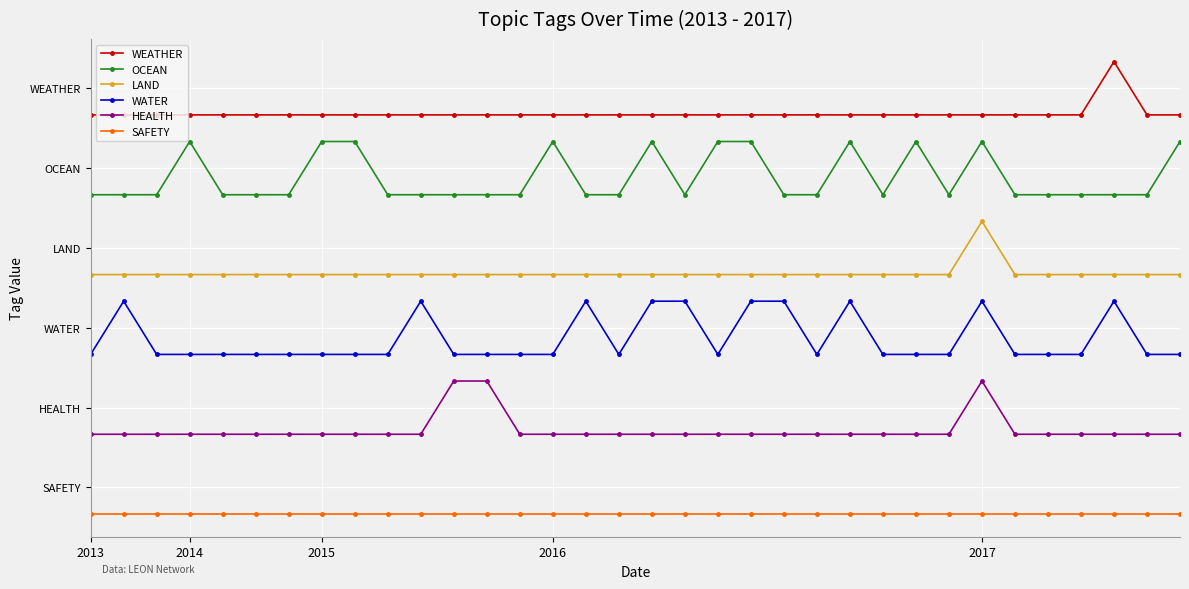

Is this an area chart (filled region under the line)?

No